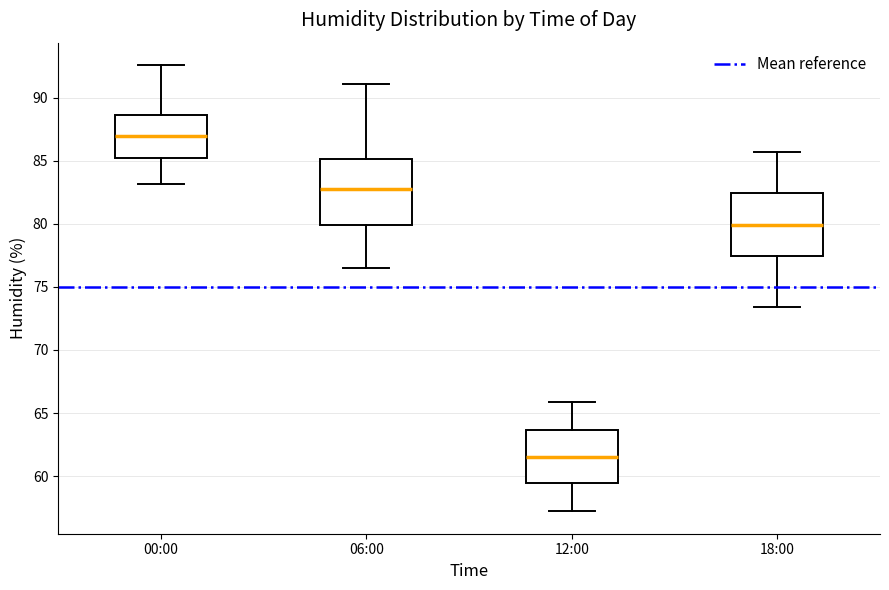

Reading left to right, read every box against the y-axis: the position of its median line, the range the box covers, and the ends of its whiskers. The values are not printed on the chart, so give them approximately, as read against the axis.

00:00: median 87.0, box 85.5 to 88.5, whiskers 83.0 to 92.5
06:00: median 83.0, box 80.0 to 85.0, whiskers 76.5 to 91.0
12:00: median 61.5, box 59.5 to 63.5, whiskers 57.0 to 66.0
18:00: median 80.0, box 77.5 to 82.5, whiskers 73.5 to 85.5